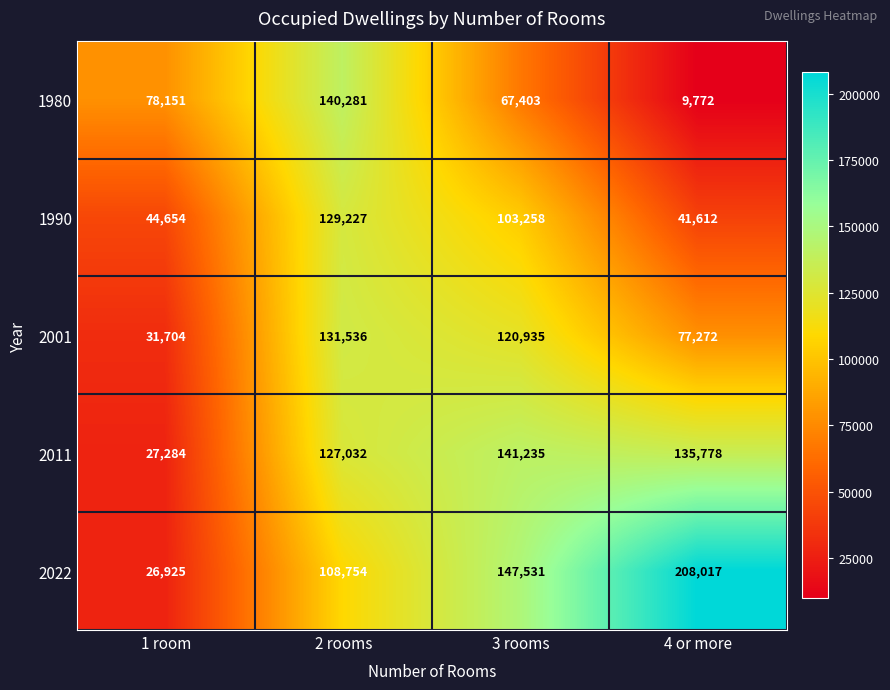

At 3 rooms, list the series in order from smallest to largest.

1980, 1990, 2001, 2011, 2022